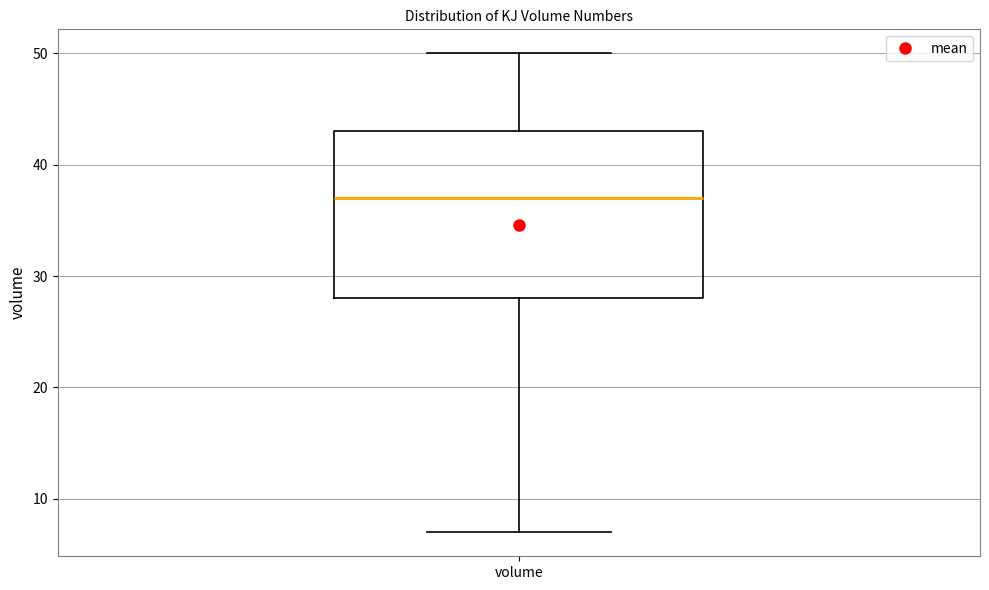

Where is the lower edge of the box for volume on the y-axis? The values are not printed on the chart, so give them approximately, as read against the axis.

28